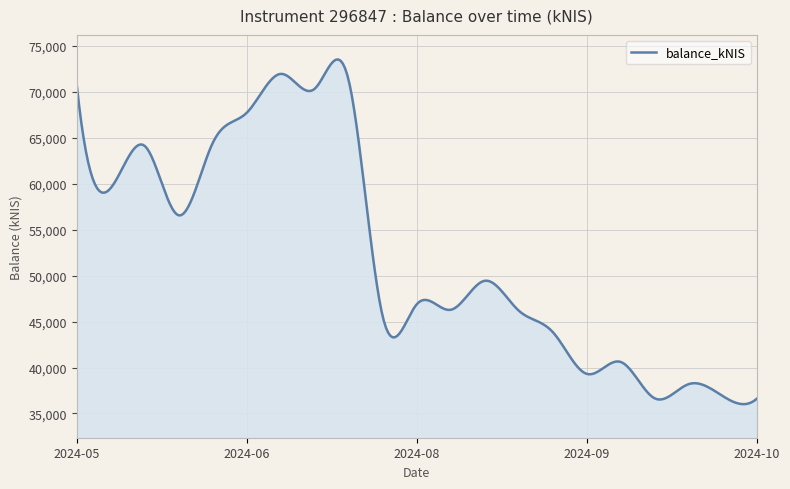

What is the minimum value shown in the chart?

36014.9